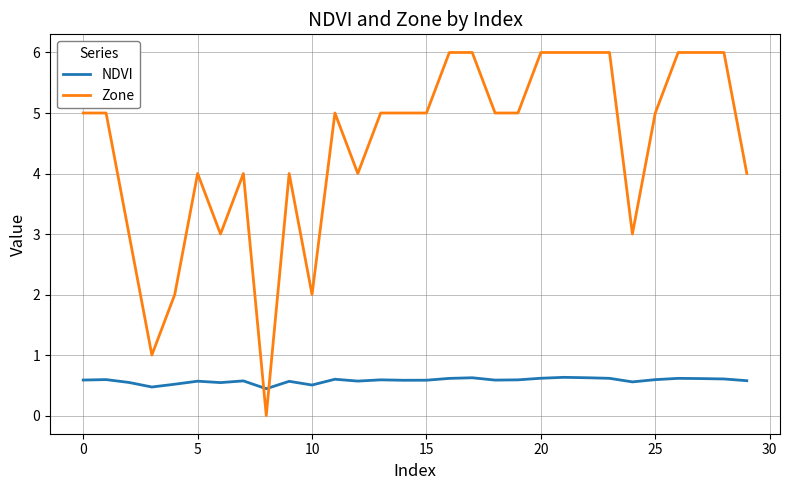

Which series ends up on top after the final intersection of Zone and NDVI?

Zone